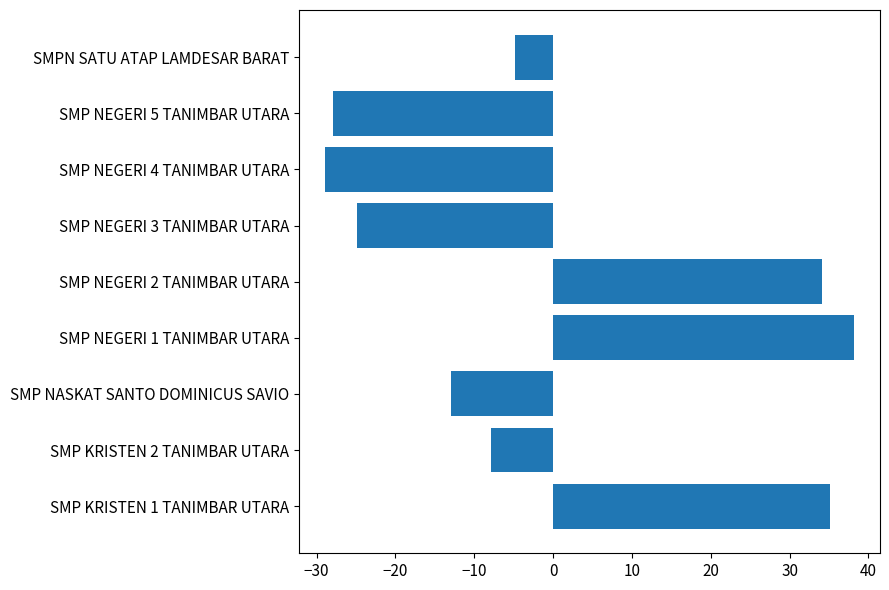

How many data points are less than -7?

5